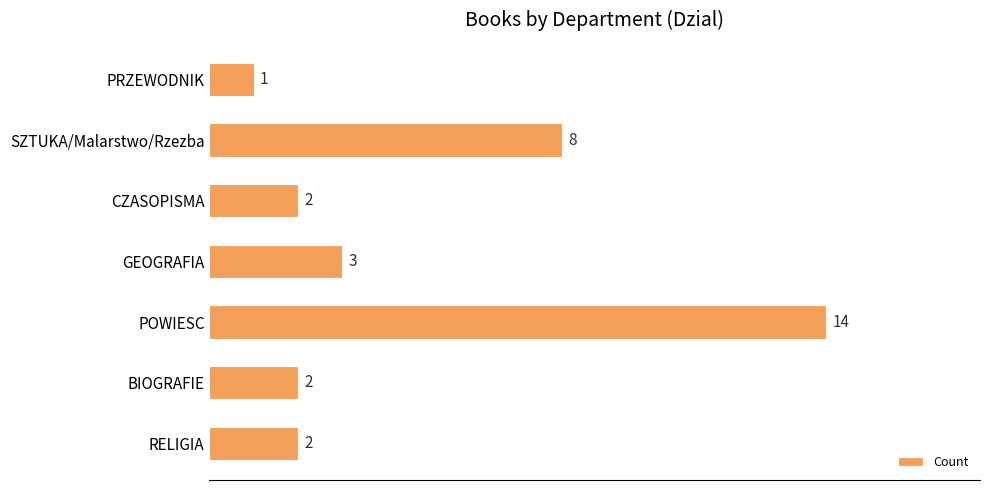

How many data points does each series have?

7